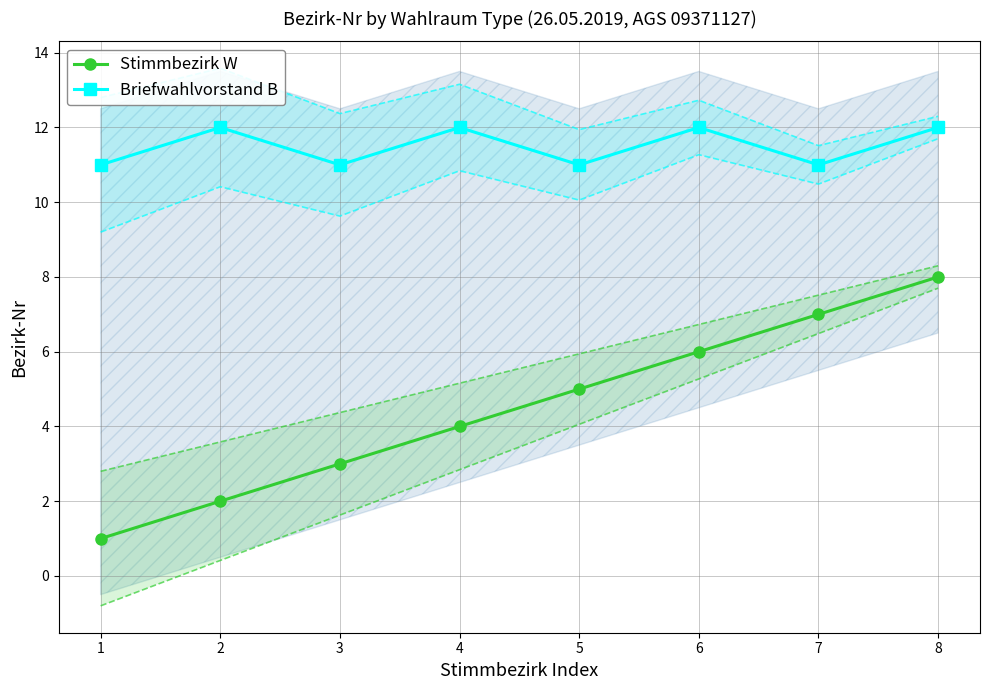

True or false: Stimmbezirk W has a value of 4 at 6.

False